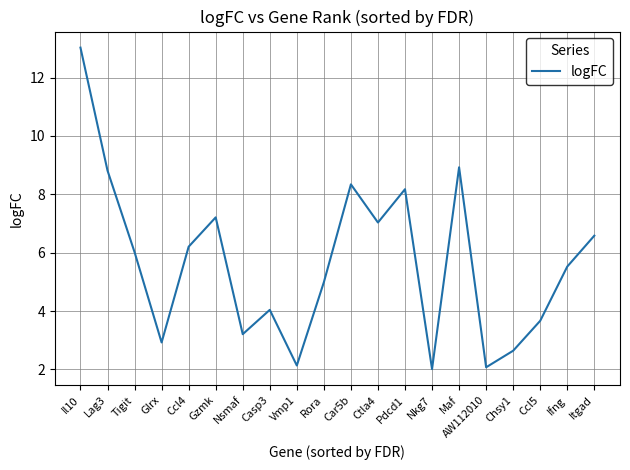

What position from the right is Maf?

6